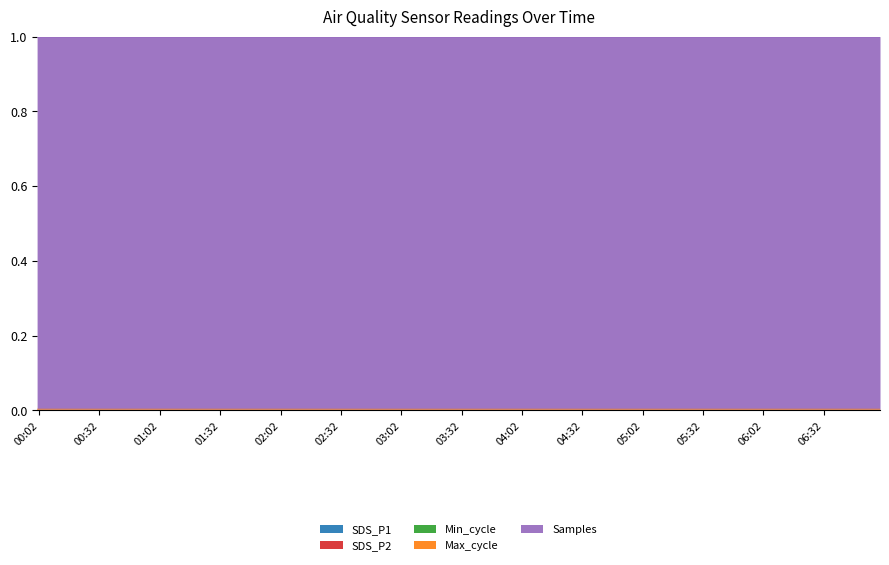

The Max_cycle series shows 0.0 at 2022/05/08 03:00. True or false?

False